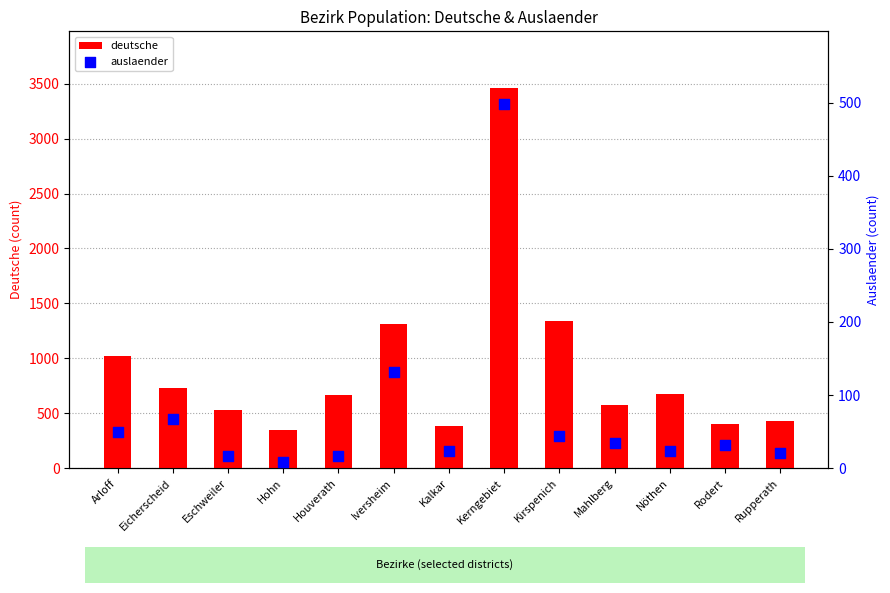

At which category is the sum across all series the highest?

Kerngebiet